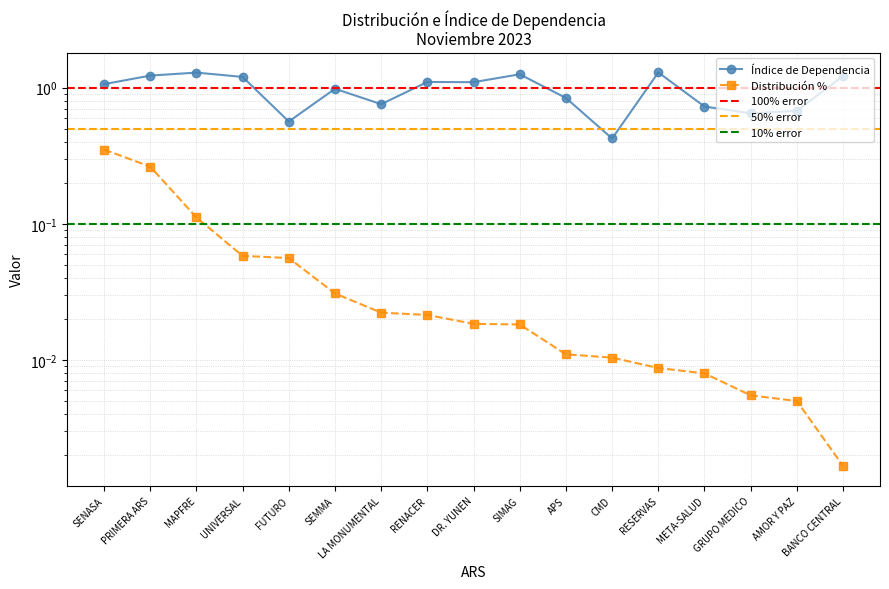

Where is Índice de Dependencia nearest to the value 0?

CMD